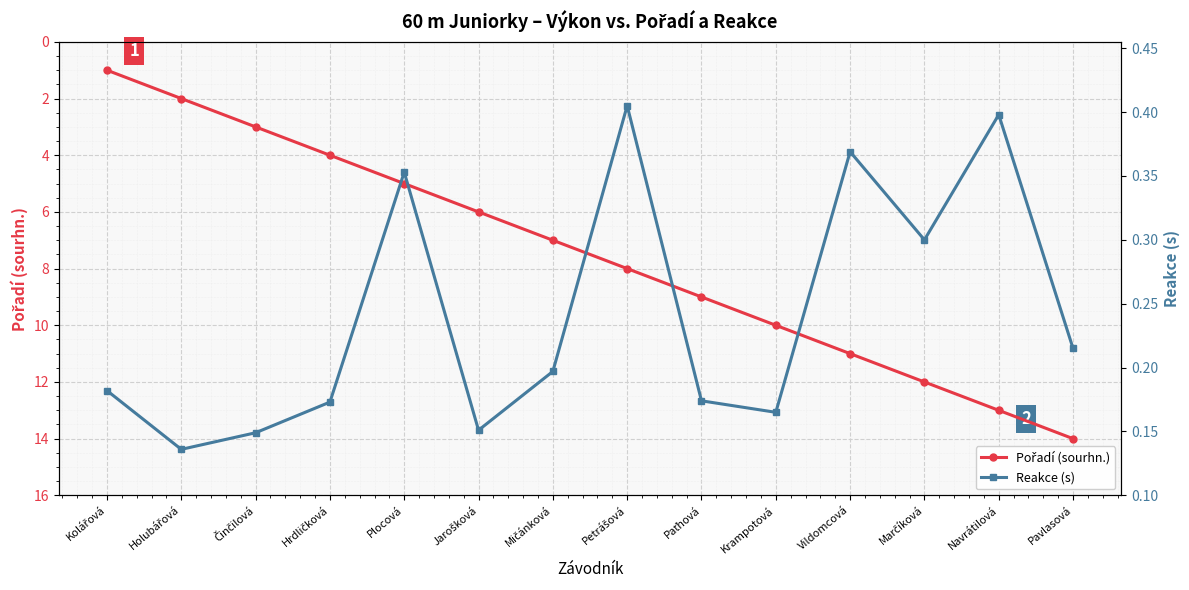

Rank the series by their average value, from lowest to highest.

Reakce (s), Pořadí (sourhn.)